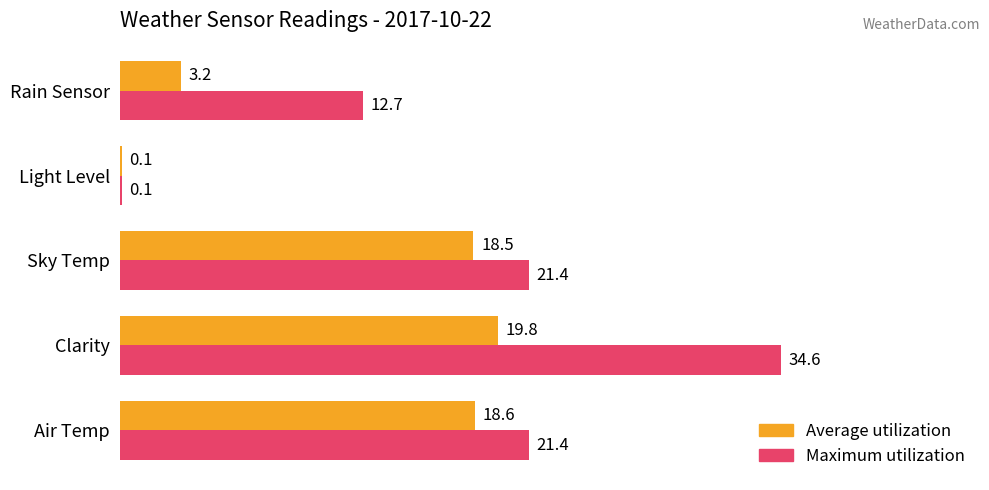

At which category is the sum across all series the highest?

Clarity